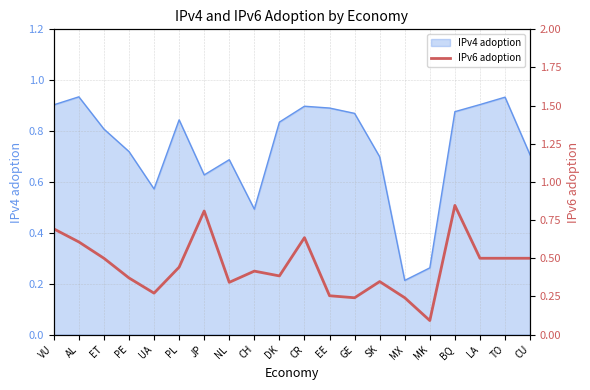

What is the change in value from CH to MK?

-0.3